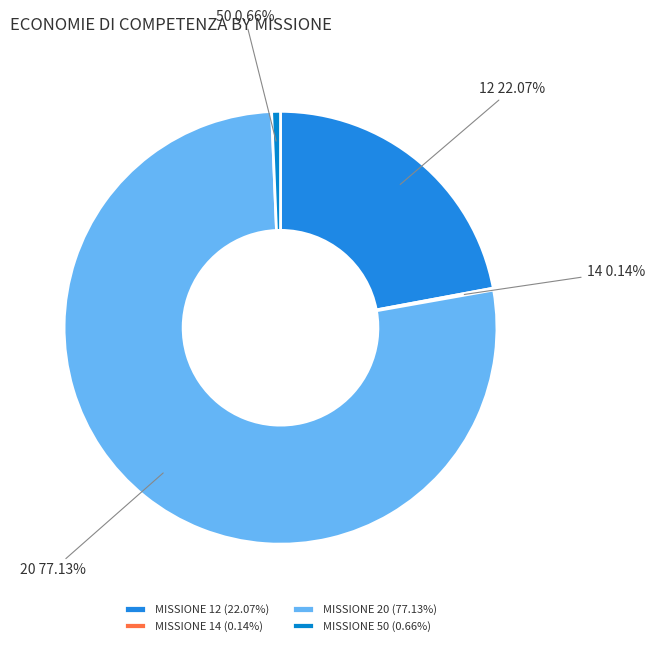

To the nearest percent, what is the average slice percentage?

25%